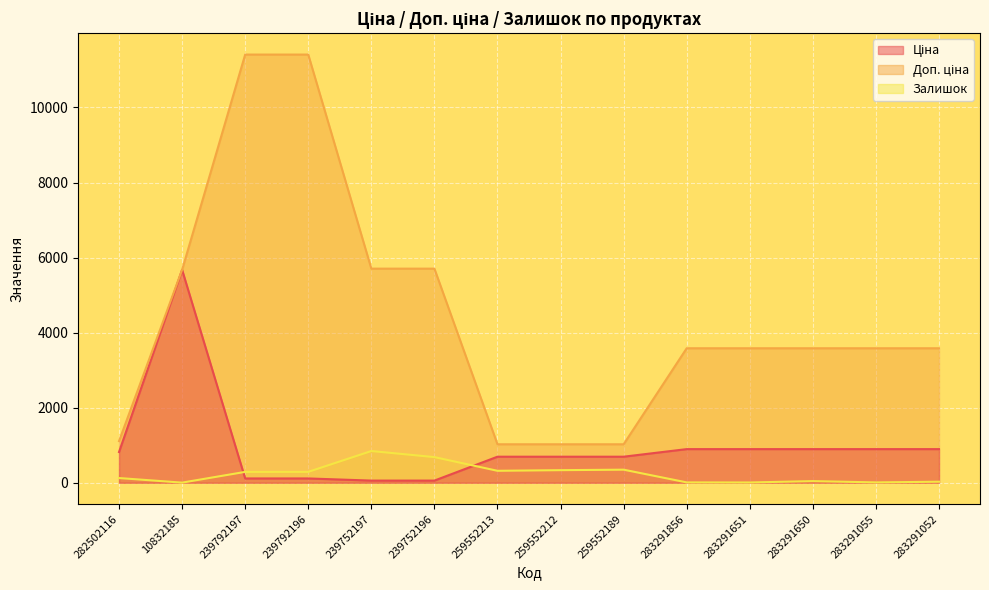

At how many categories does at least one series exceed 8998?

2